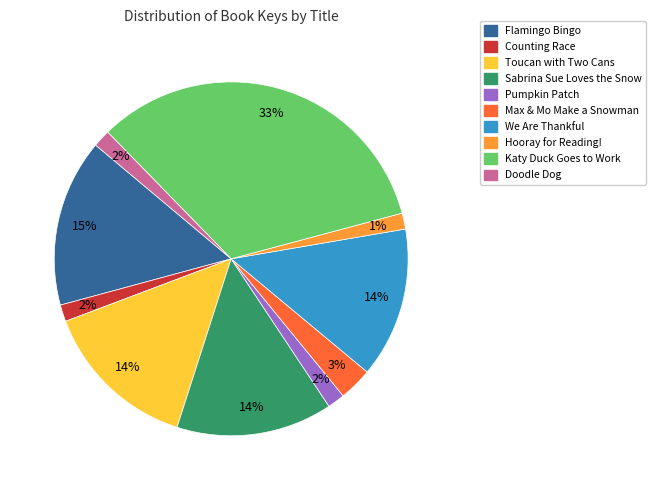

What percentage is the Toucan with Two Cans slice, to the nearest percent?

14%